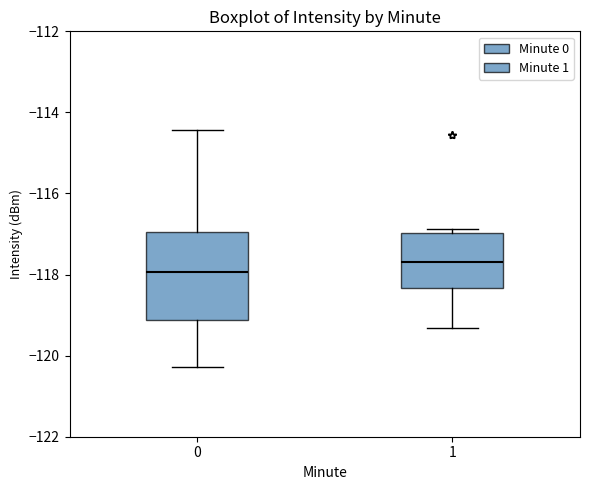

Which box's median line is the lowest?

0